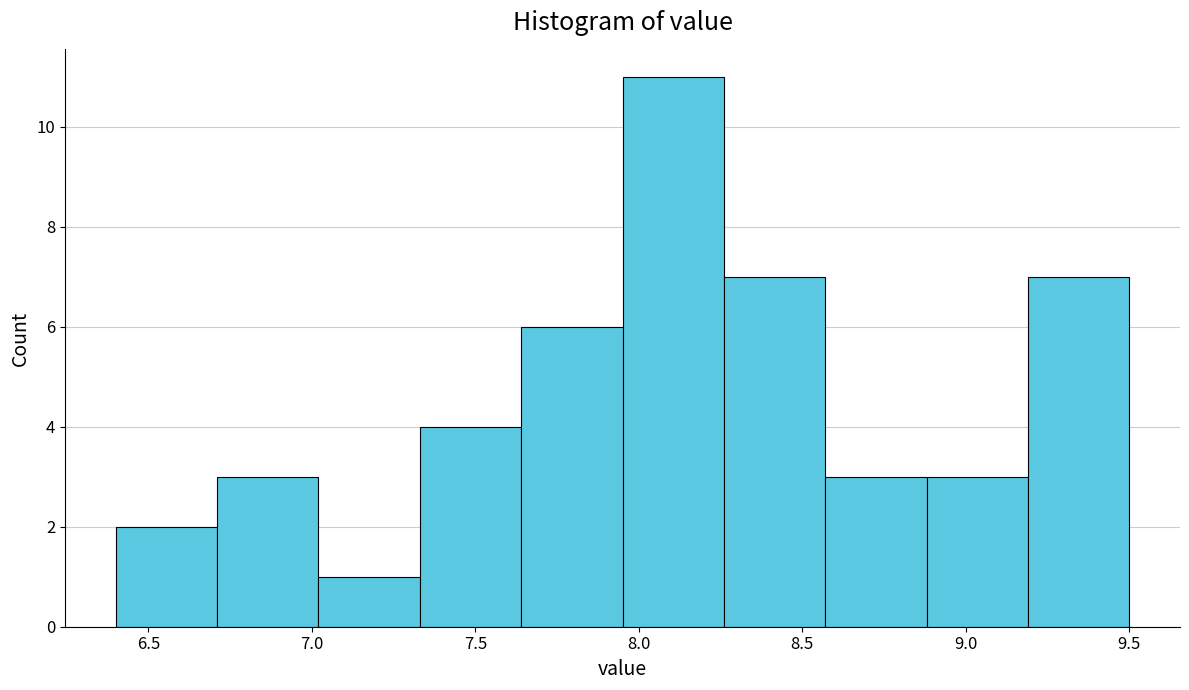

Reading left to right, transcribe this chart: for each bar, give the range it covers on the x-axis and its height. Neither the bar edges nor the heights are printed on the chart, so give them approximately, as read against the axes.

6.40 to 6.71: 2
6.71 to 7.02: 3
7.02 to 7.33: 1
7.33 to 7.64: 4
7.64 to 7.95: 6
7.95 to 8.26: 11
8.26 to 8.57: 7
8.57 to 8.88: 3
8.88 to 9.19: 3
9.19 to 9.50: 7